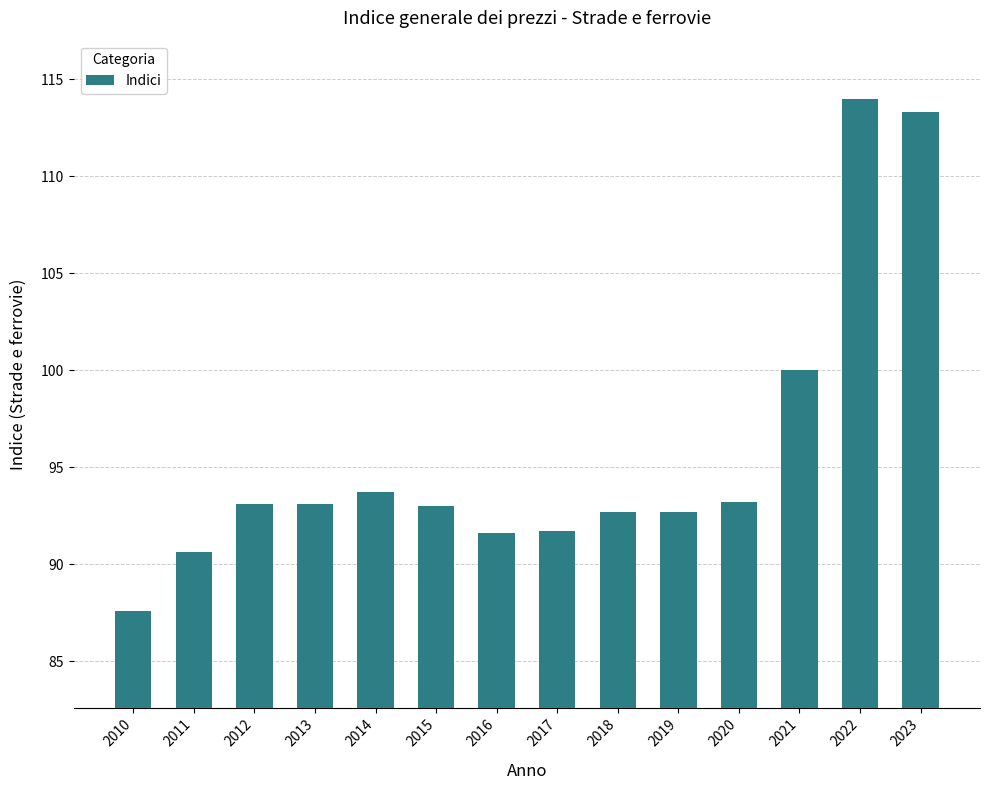

What is the value of the 14th bar from the left?

113.3